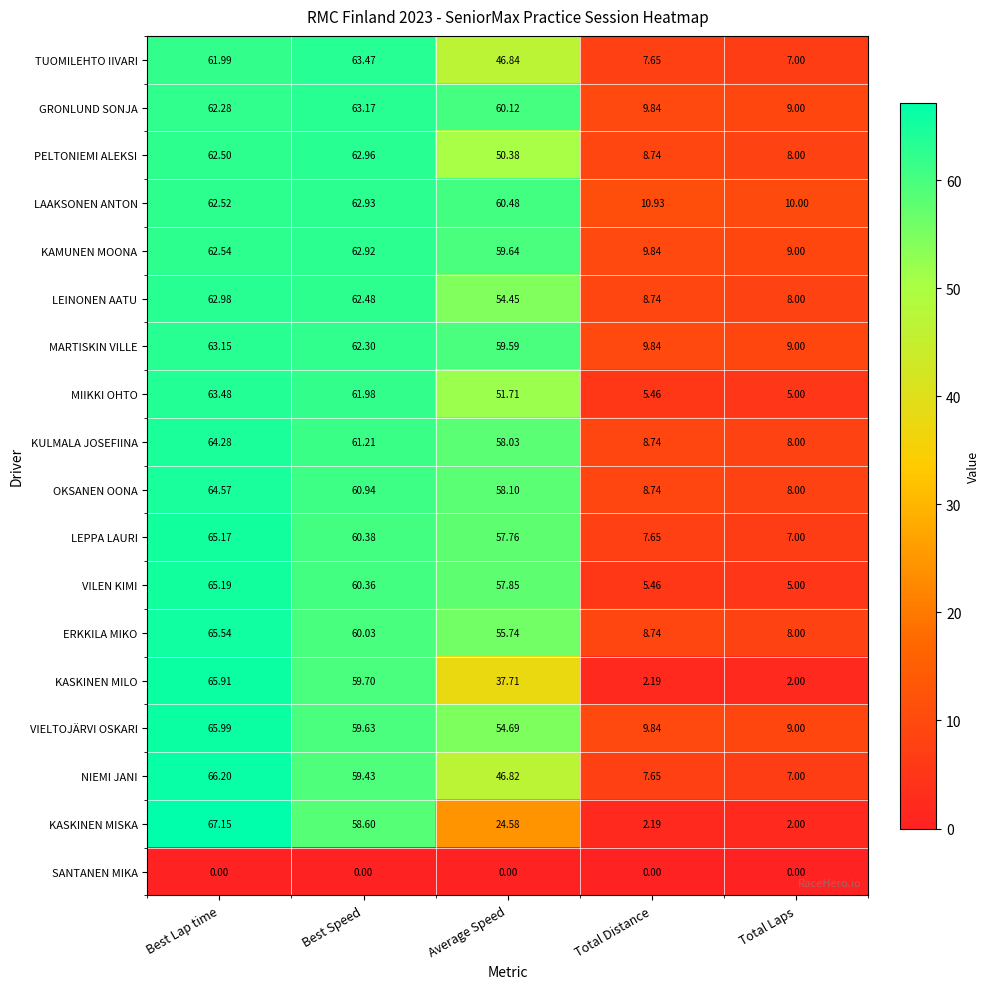

Which series has the widest spread of values?

KASKINEN MISKA